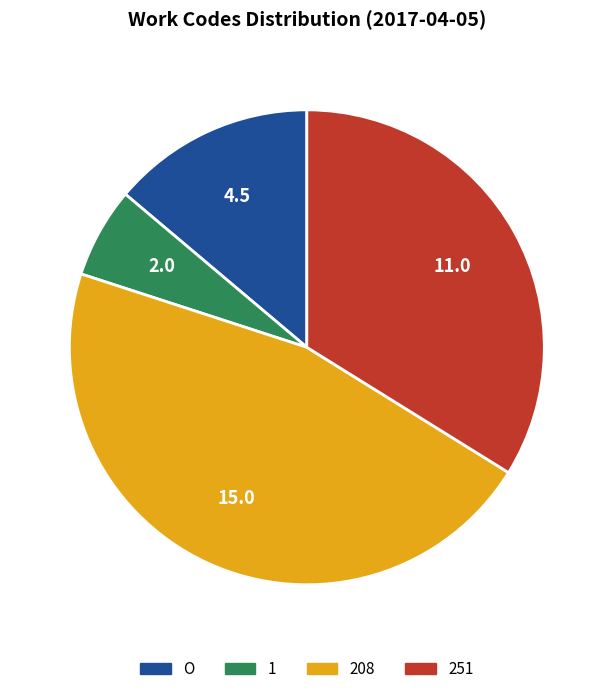

Do 208 and O together represent more than half of the pie?

Yes